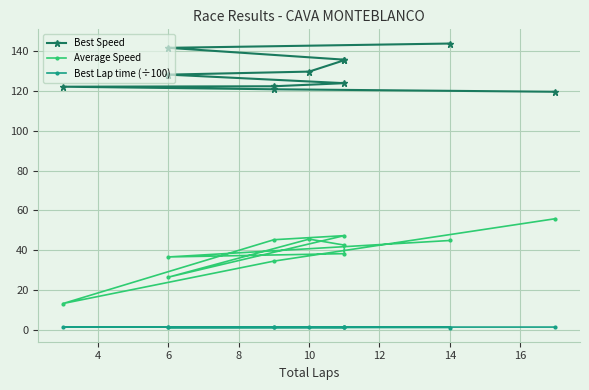

True or false: Best Lap time (÷100) and Best Speed cross at least once.

False